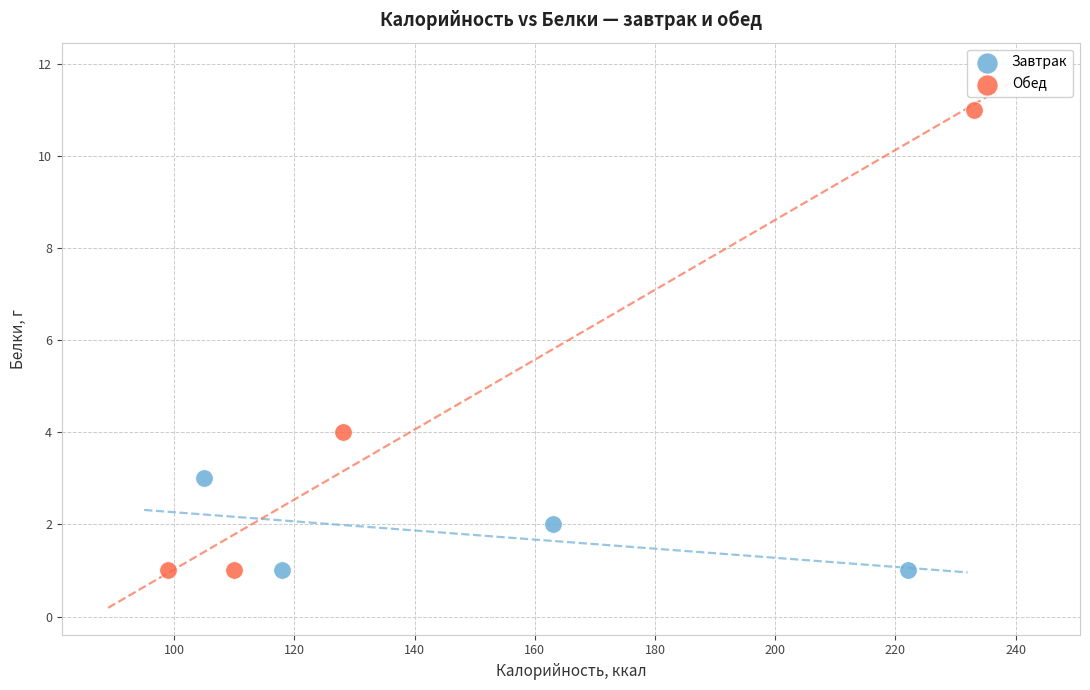

Which series contains the highest Y value?

Обед